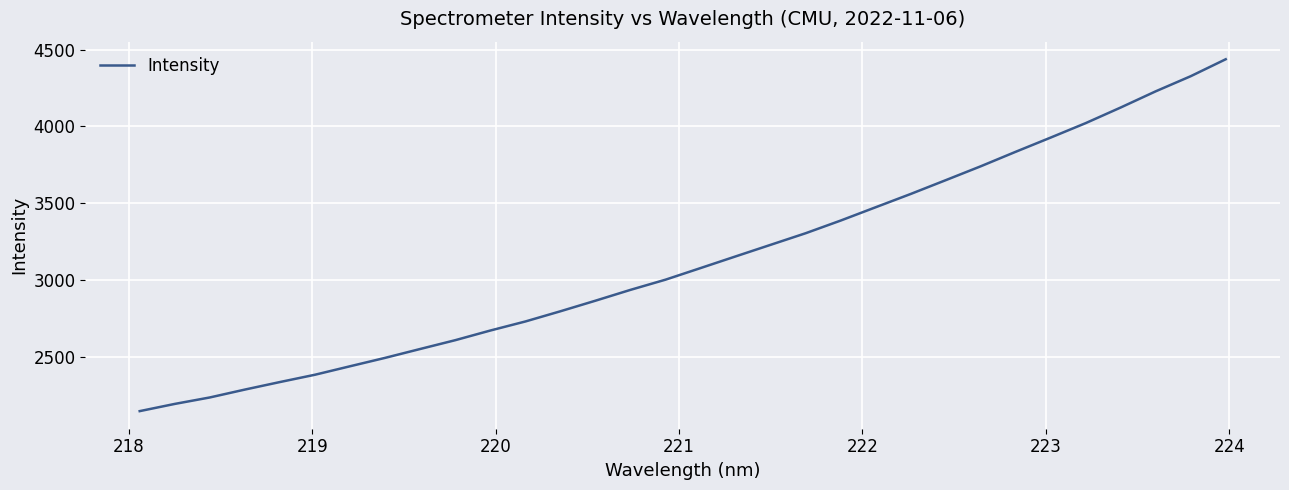

What is the greatest value displayed?

4436.8